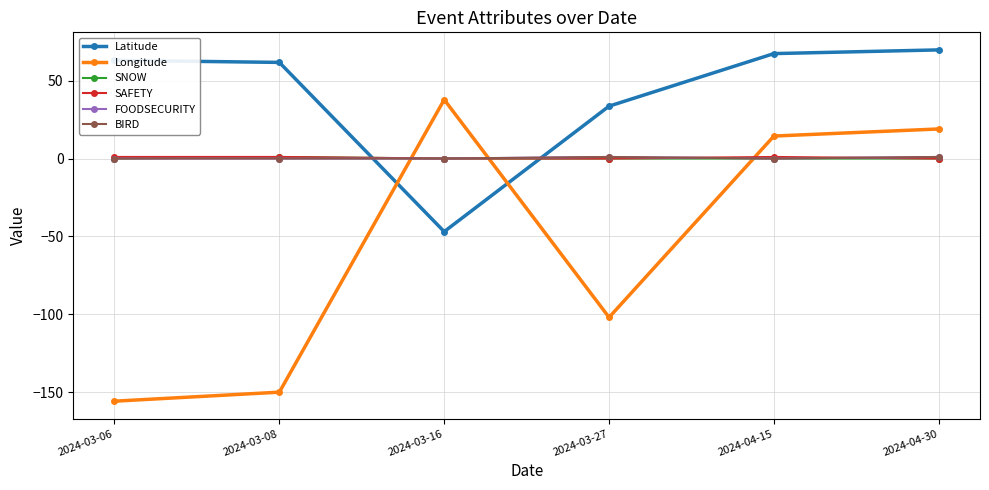

True or false: Longitude has more than 2 interior local peaks.

False